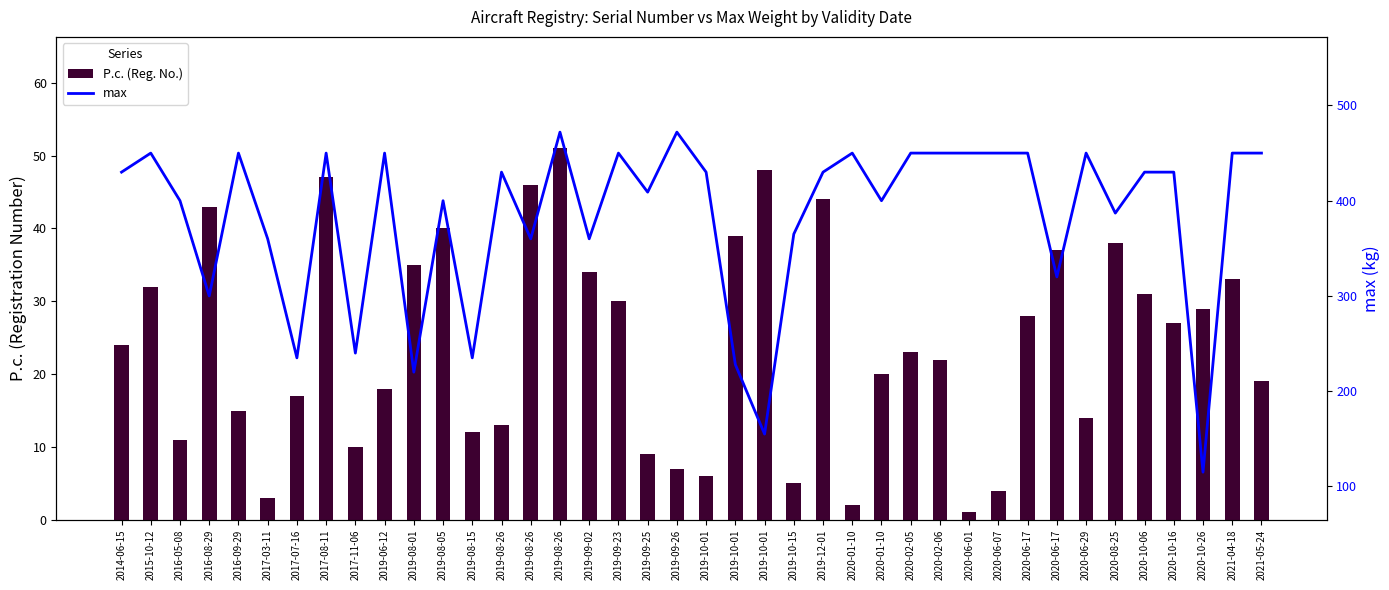

What value does the P.c. (Reg. No.) series have at 2019-08-26, to the nearest 10?

10